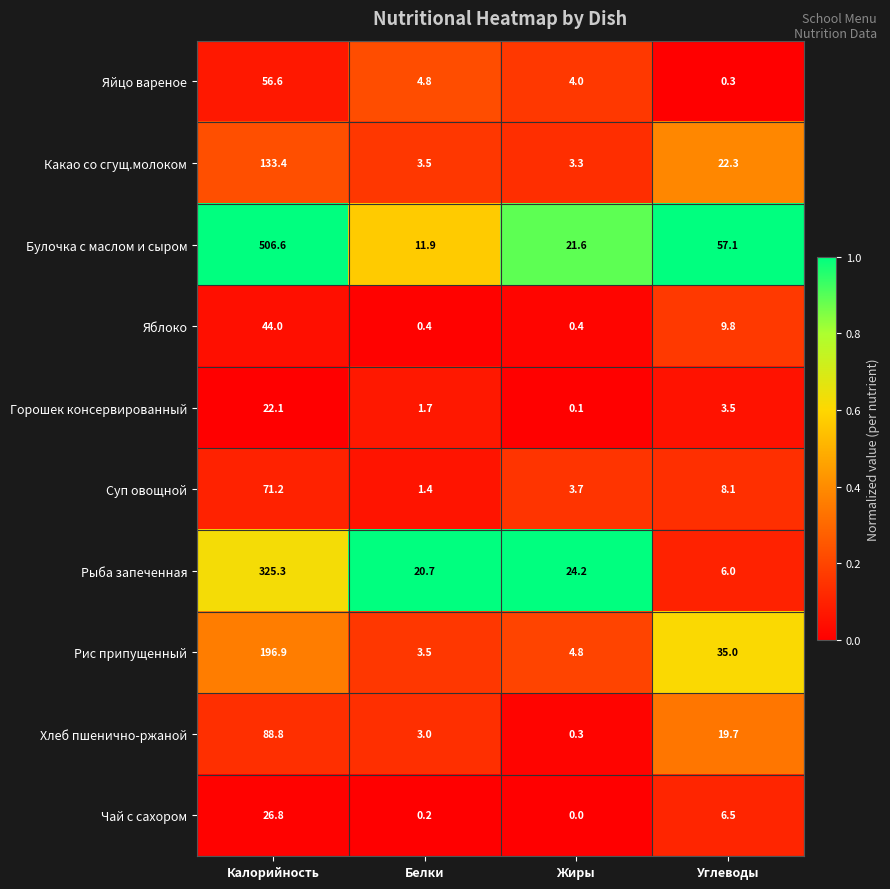

At which category is the sum across all series the highest?

Калорийность